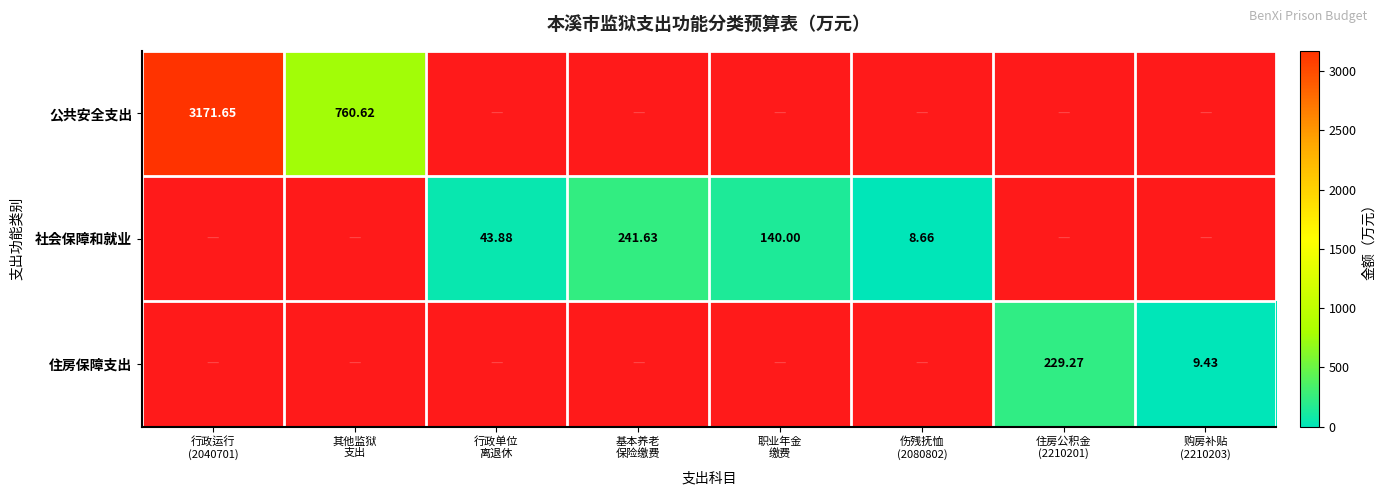

Is the value of 住房保障支出 at 住房公积金 (2210201) greater than the value of 公共安全支出 at 行政运行 (2040701)?

No